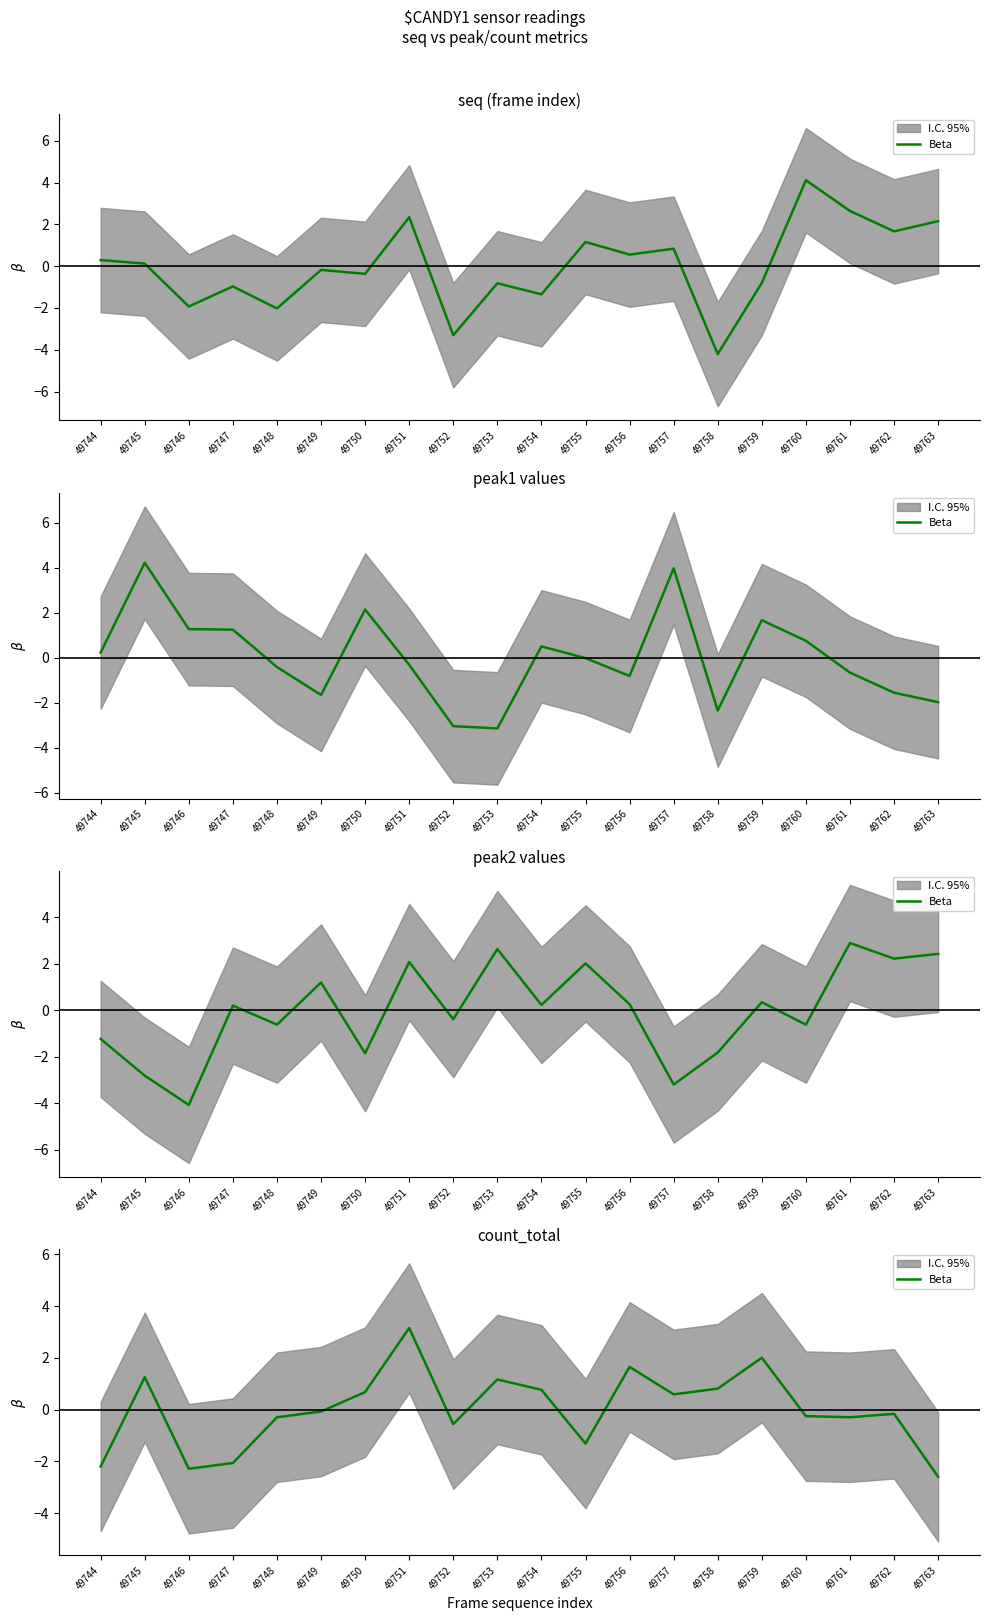

What is the difference between the values at 49746 and 49759?

4.3